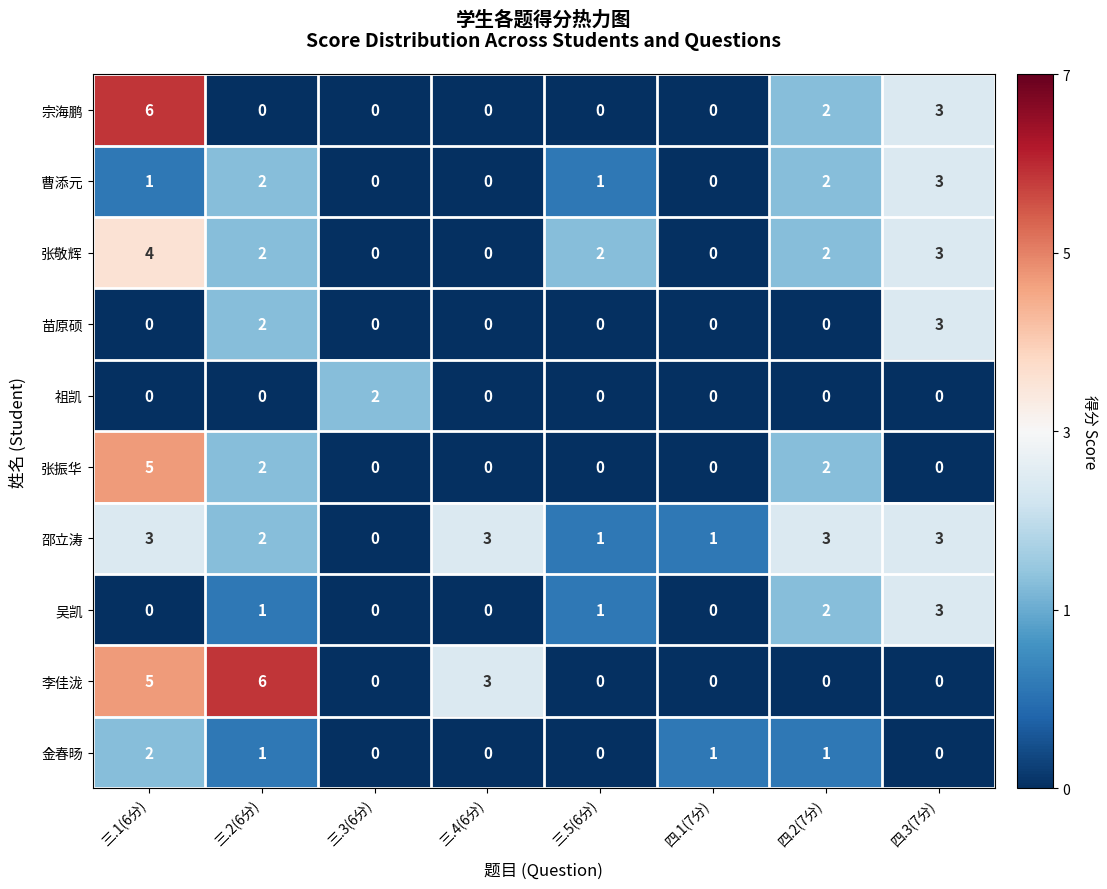

Count the number of data series in this chart.

10